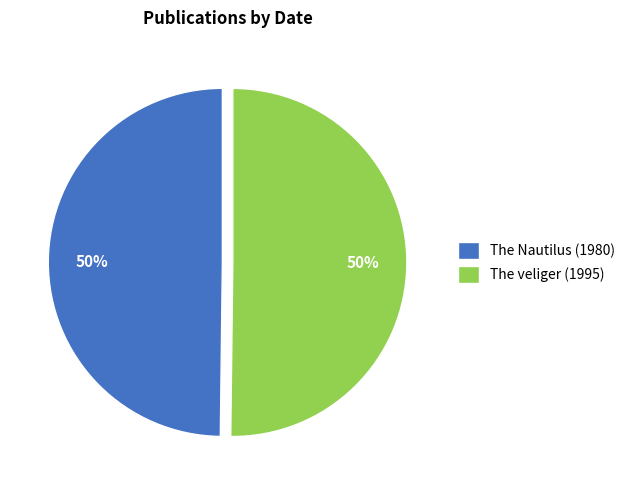

How many slices are in this pie chart?

2